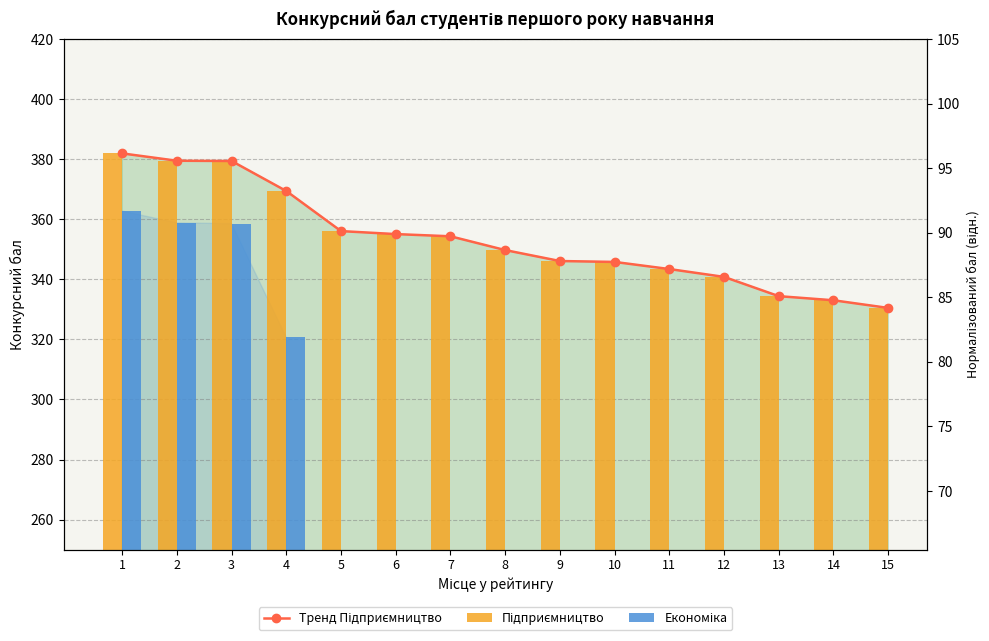

At which label does Підприємництво reach its peak?

1